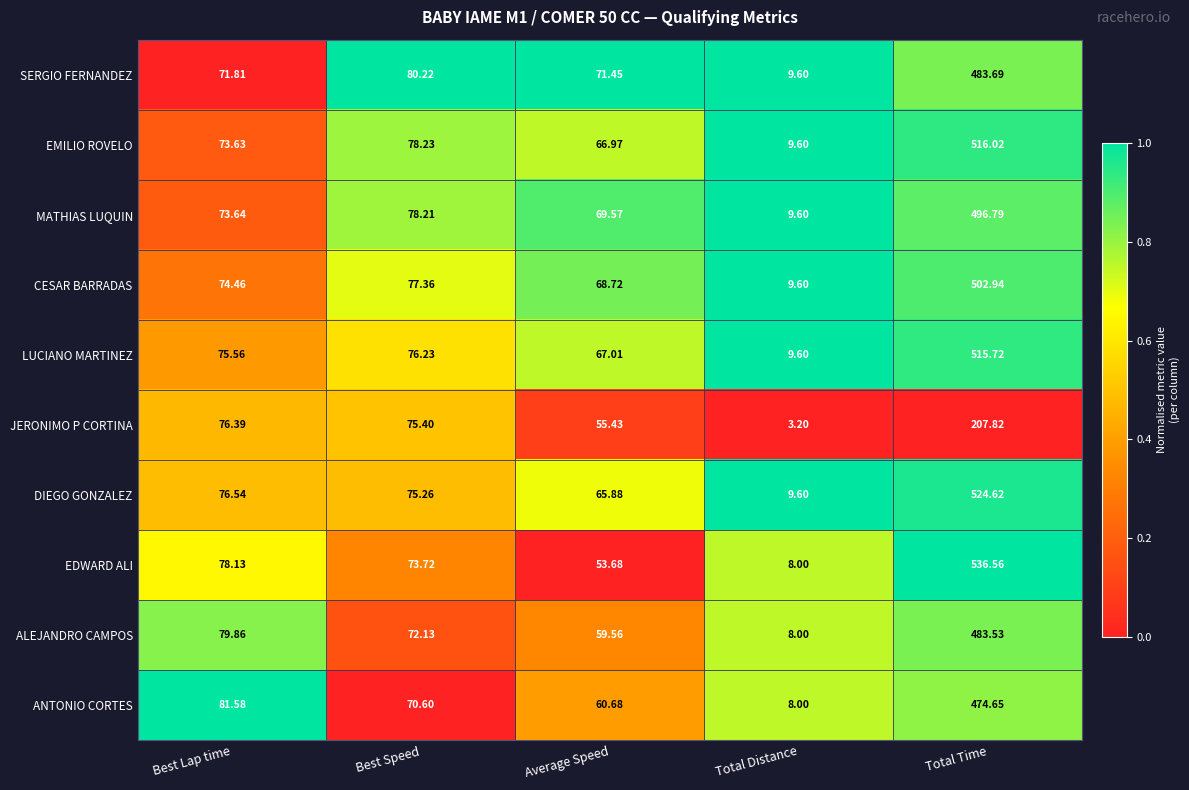

What is the difference between the highest and lowest values at Average Speed?

17.8